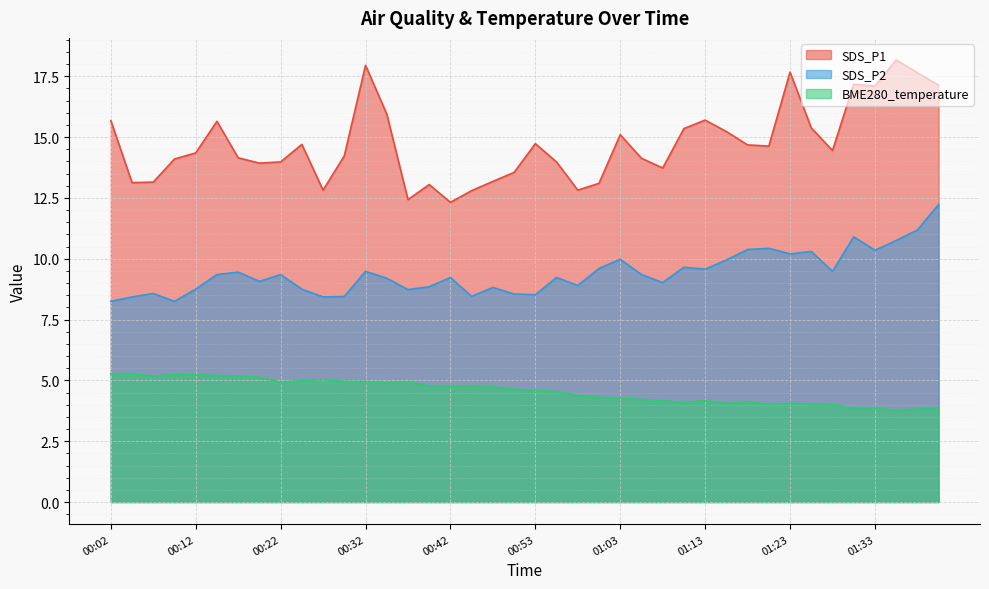

True or false: SDS_P2 and SDS_P1 intersect in this chart.

False